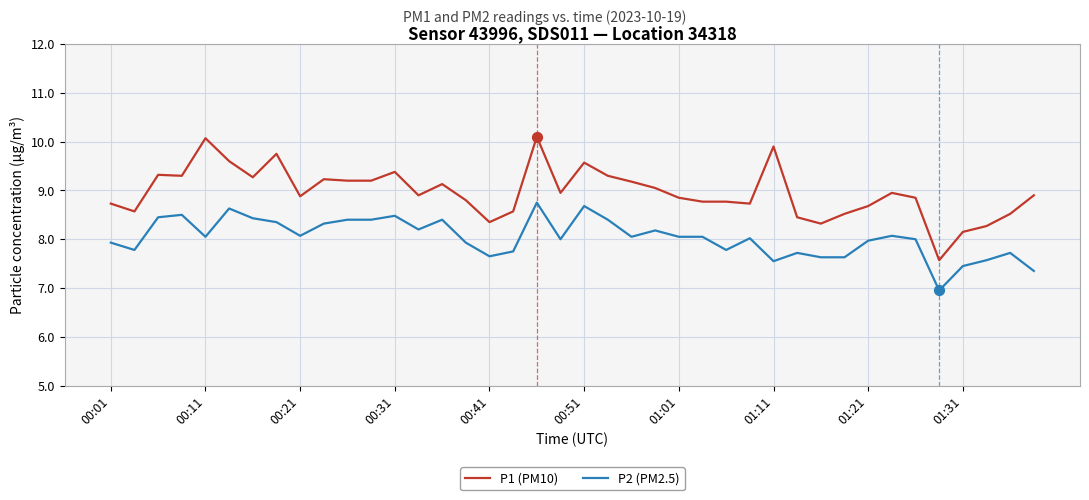

Which series has the widest spread of values?

P1 (PM10)